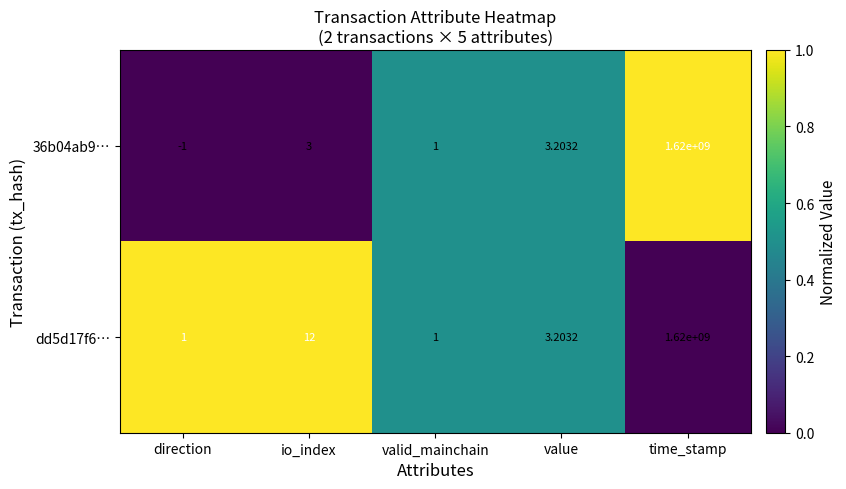

List the labels in order of 36b04ab9… value, largest first.

time_stamp, value, io_index, valid_mainchain, direction